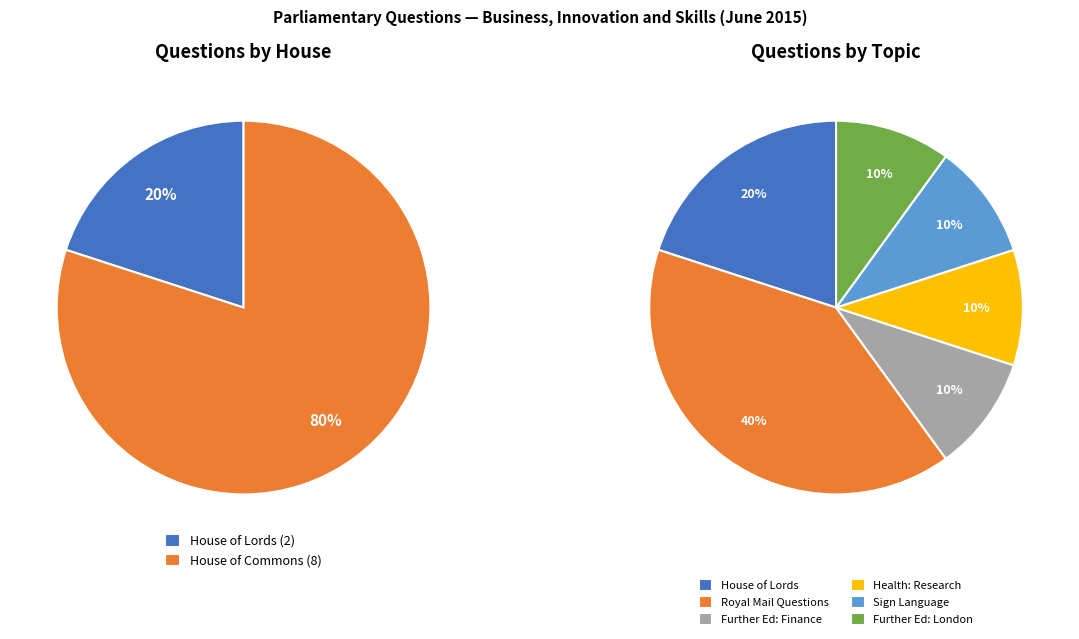

What percentage is the House of Commons (Further Education Finance) slice, to the nearest percent?

10%